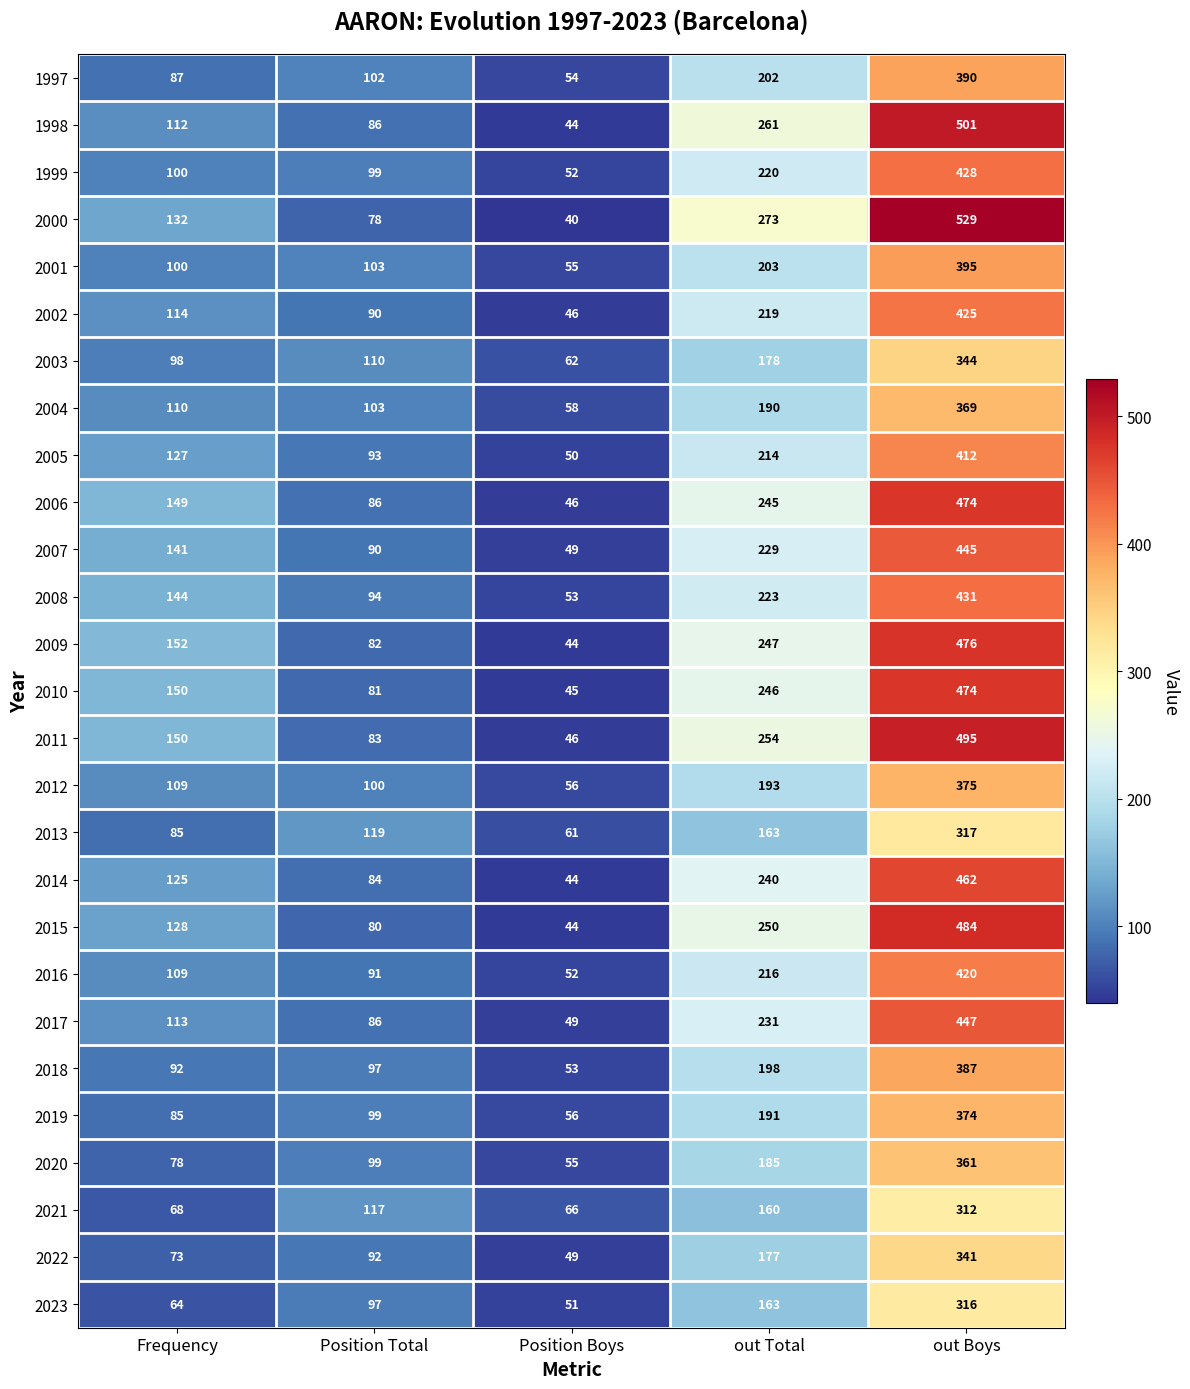

Rank the categories by 2013 value from highest to lowest.

out Boys, out Total, Position Total, Frequency, Position Boys